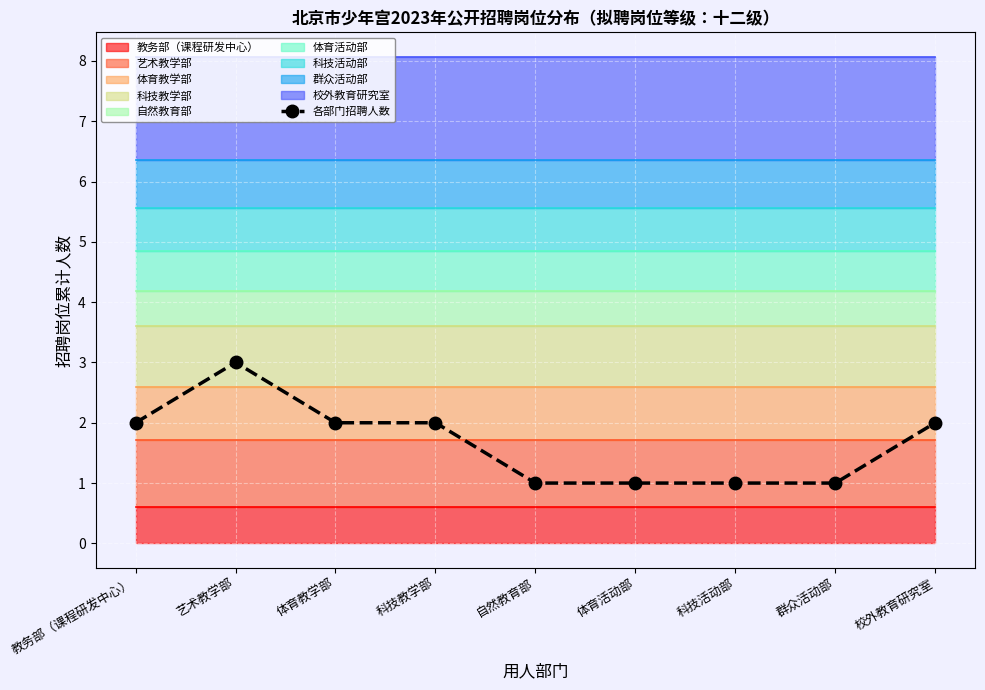

What is the label of the 6th point from the right?

科技教学部